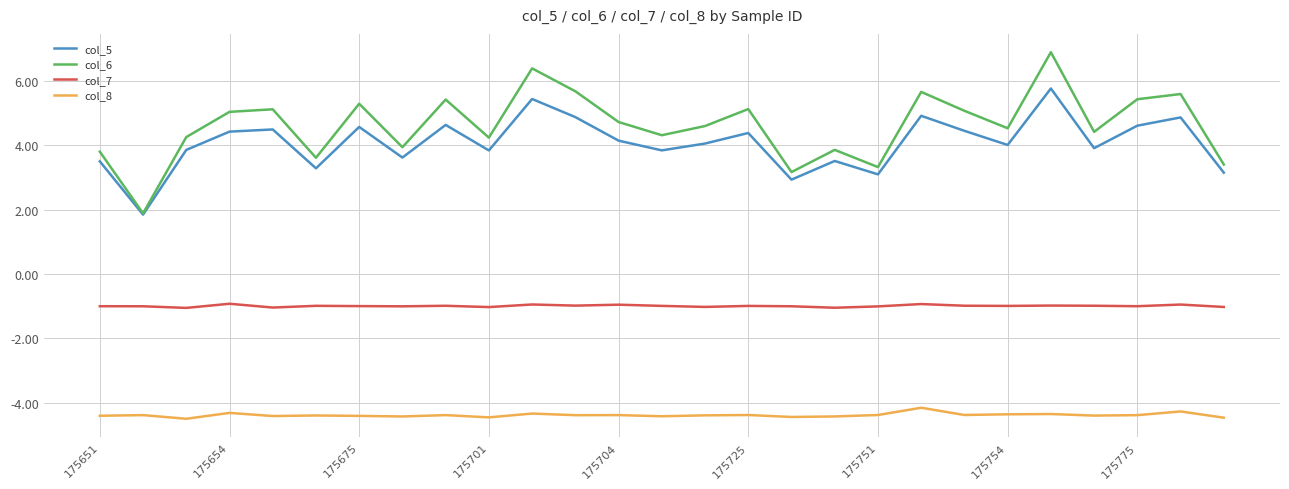

Which series has the largest range (max minus min)?

col_6